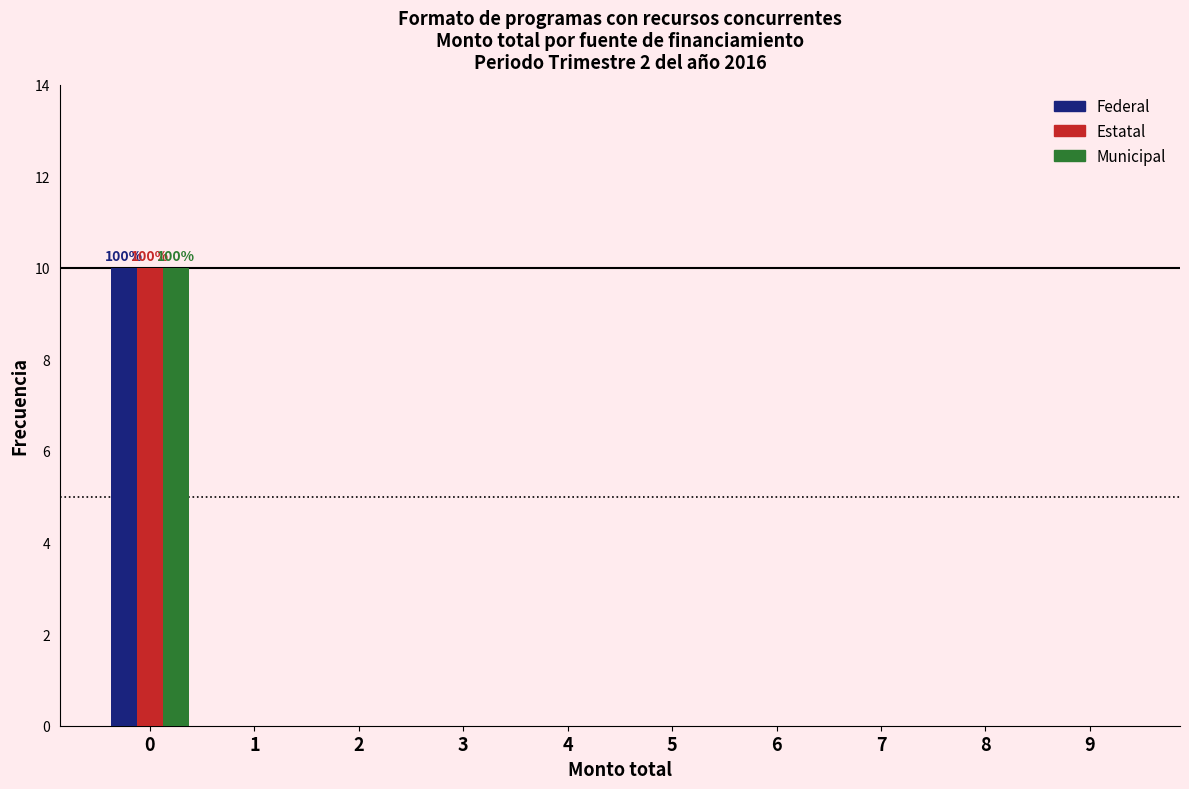

Reading left to right, transcribe all the data shown in this chart.

Federal: 0=10	1=0	2=0	3=0	4=0	5=0	6=0	7=0	8=0	9=0
Estatal: 0=10	1=0	2=0	3=0	4=0	5=0	6=0	7=0	8=0	9=0
Municipal: 0=10	1=0	2=0	3=0	4=0	5=0	6=0	7=0	8=0	9=0